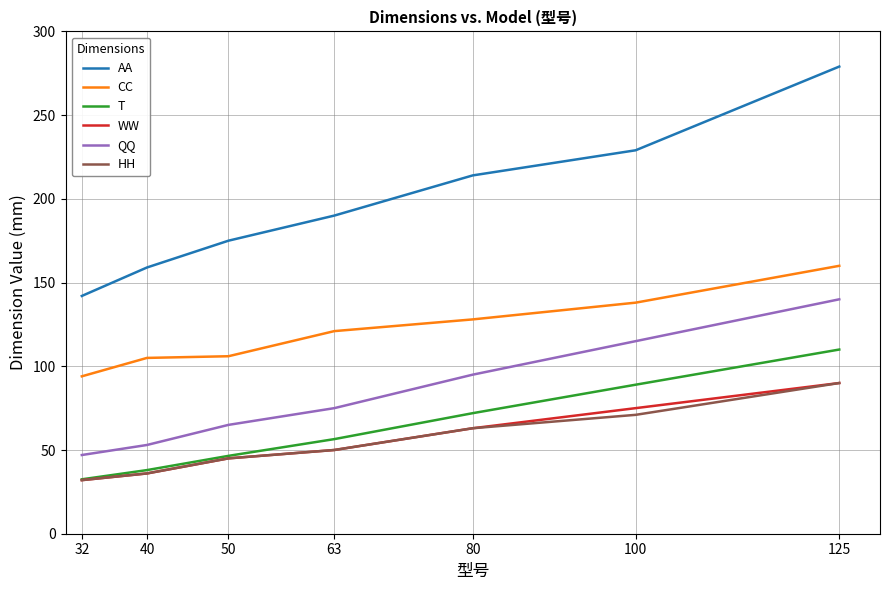

Which series has the widest spread of values?

AA